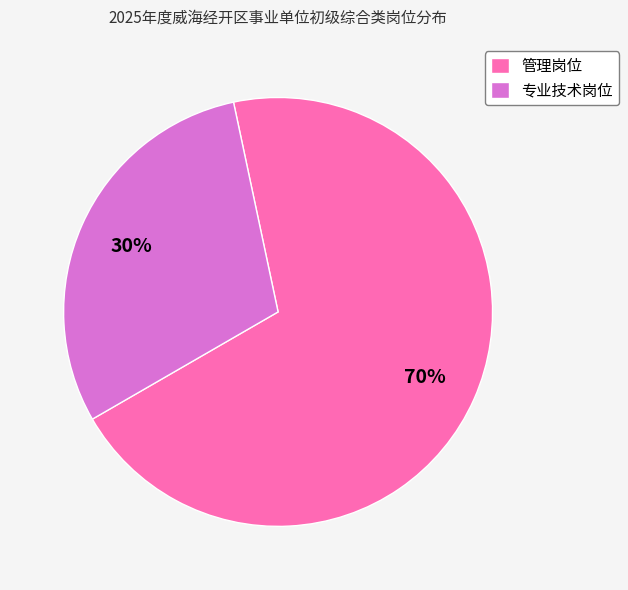

Combined, do 专业技术岗位 and 管理岗位 account for over 50%?

Yes